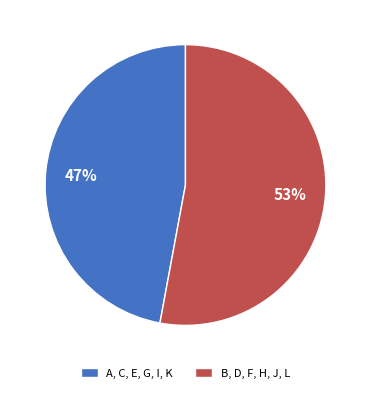

To the nearest percent, what is the difference between the A, C, E, G, I, K and B, D, F, H, J, L slice percentages?

6%